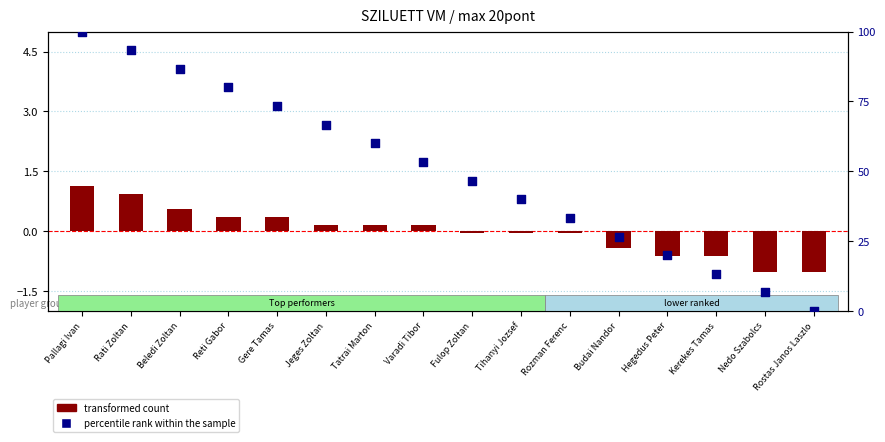

Which series has the largest Y range (max minus min)?

percentile rank within the sample